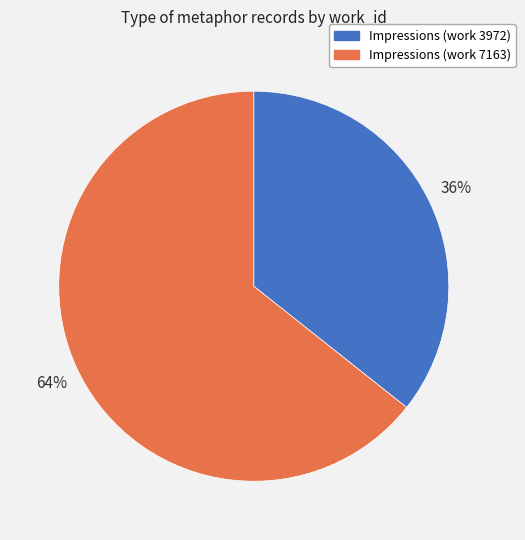

What percentage is the Impressions (work 7163) slice, to the nearest percent?

64%